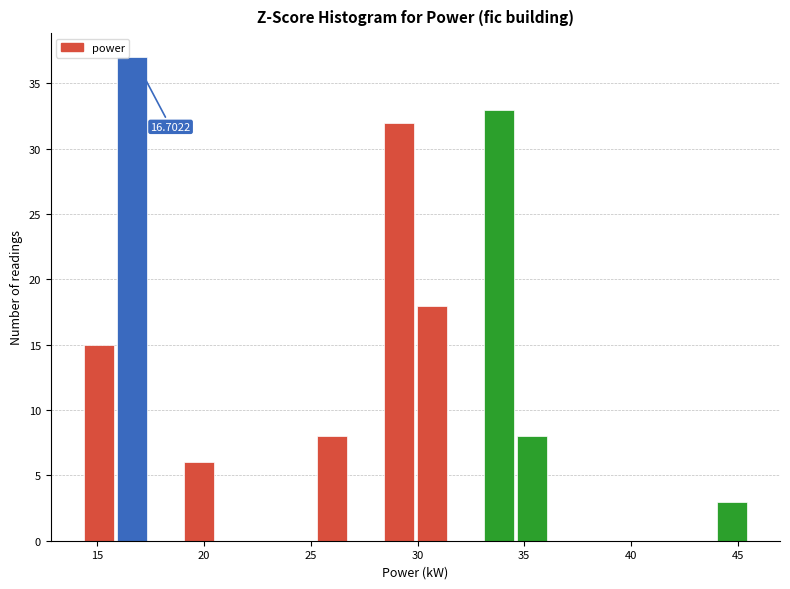

Read against the x-axis, roughly where is the centre of the tallest bar?

16.5